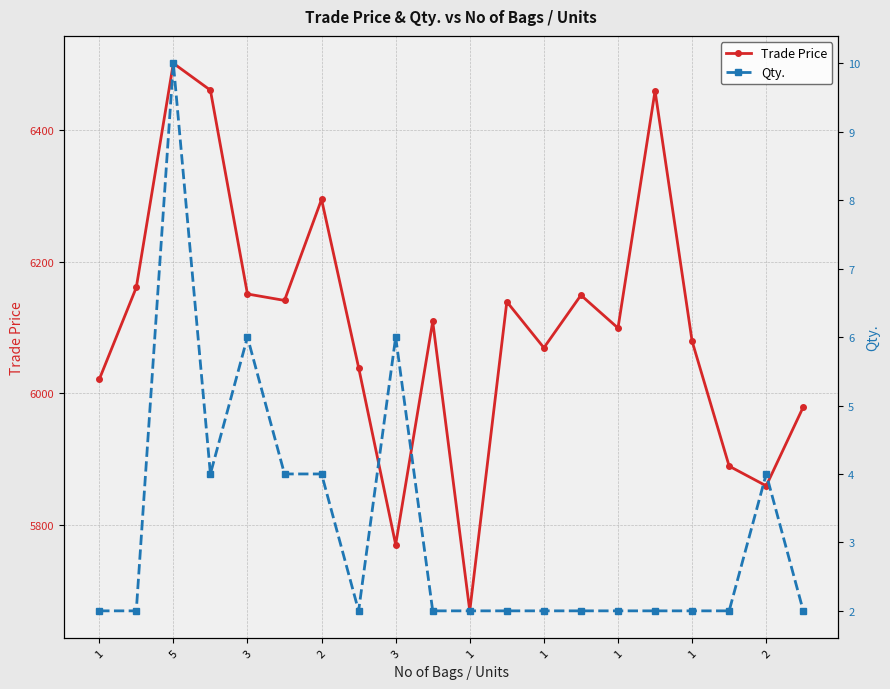

How many distinct data groups are displayed?

2